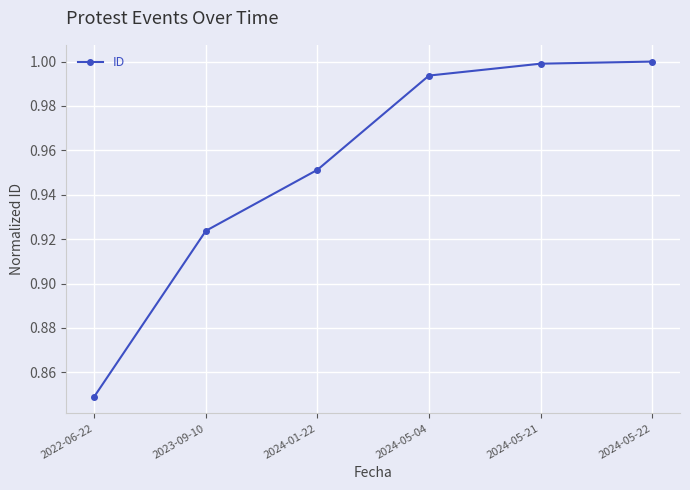

What is the sum of all values?

5.7